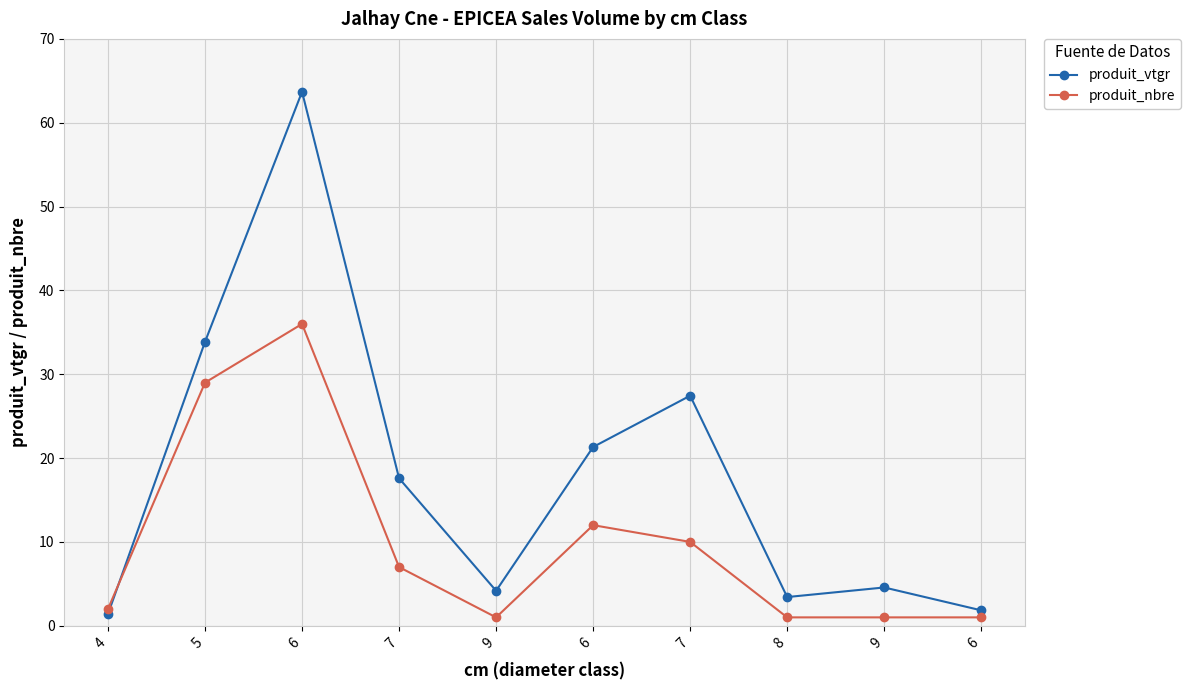

How many lines are shown in the chart?

2